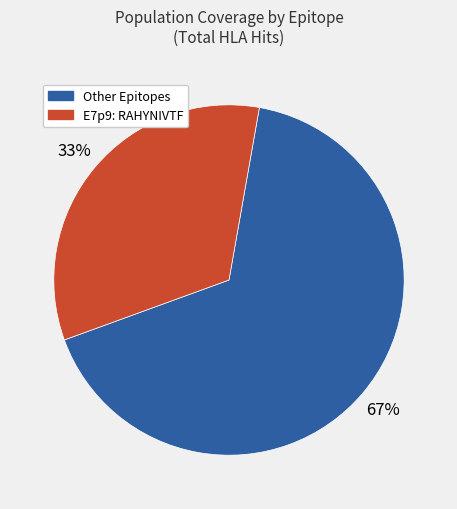

To the nearest percent, what is the average slice percentage?

50%